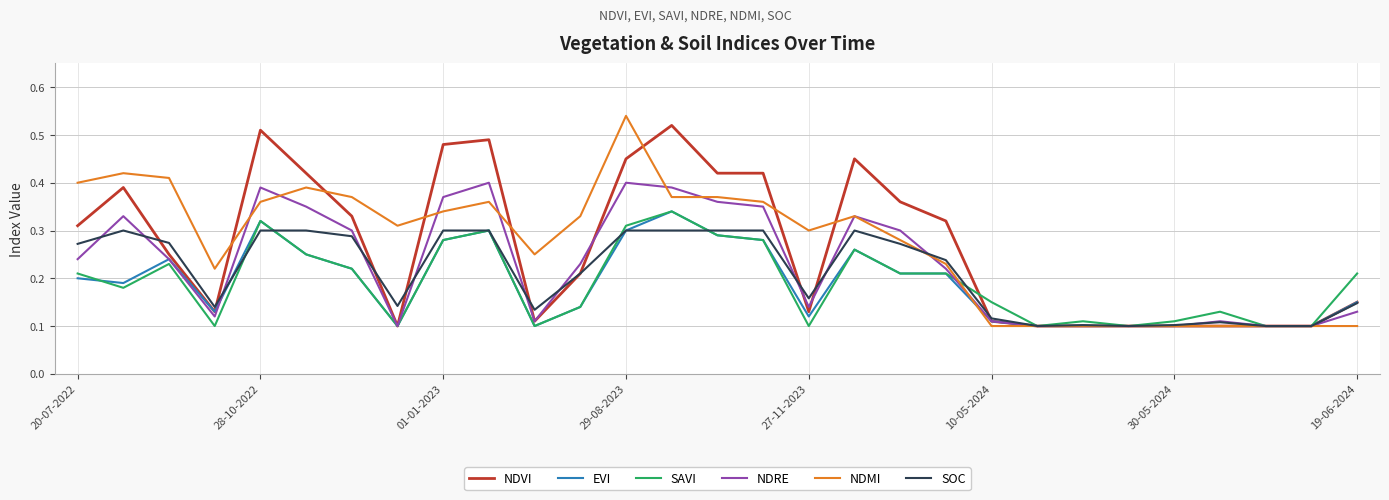

Which category has the highest value across all series?

29-08-2023